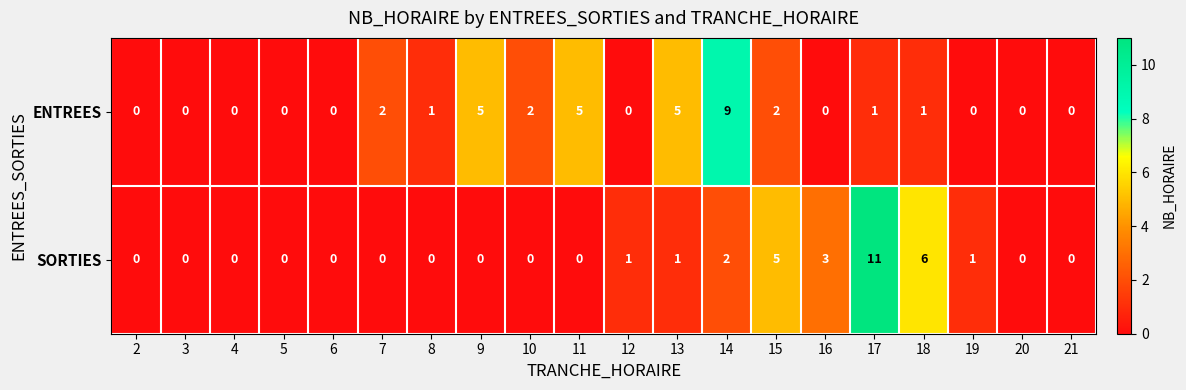

Rank the series by their maximum value, from highest to lowest.

SORTIES, ENTREES